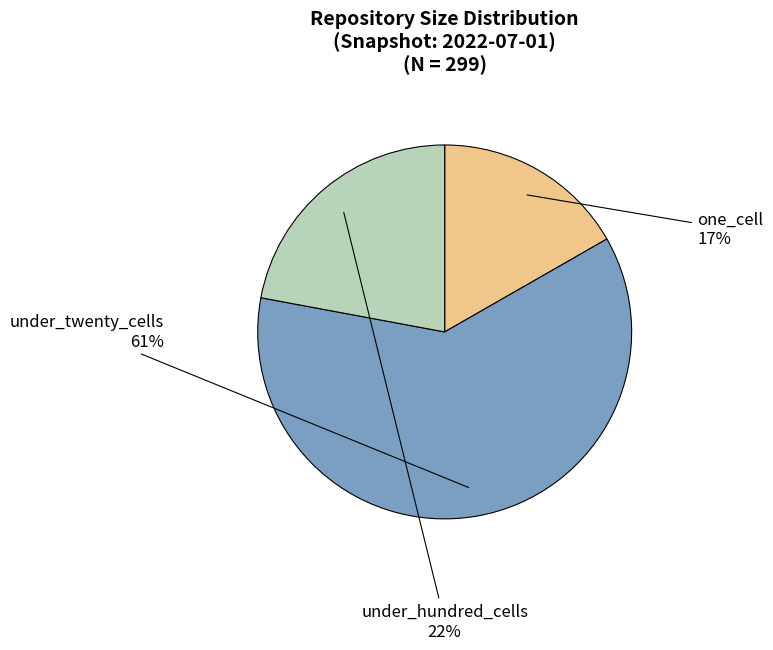

Between under_twenty_cells and one_cell, which is larger?

under_twenty_cells